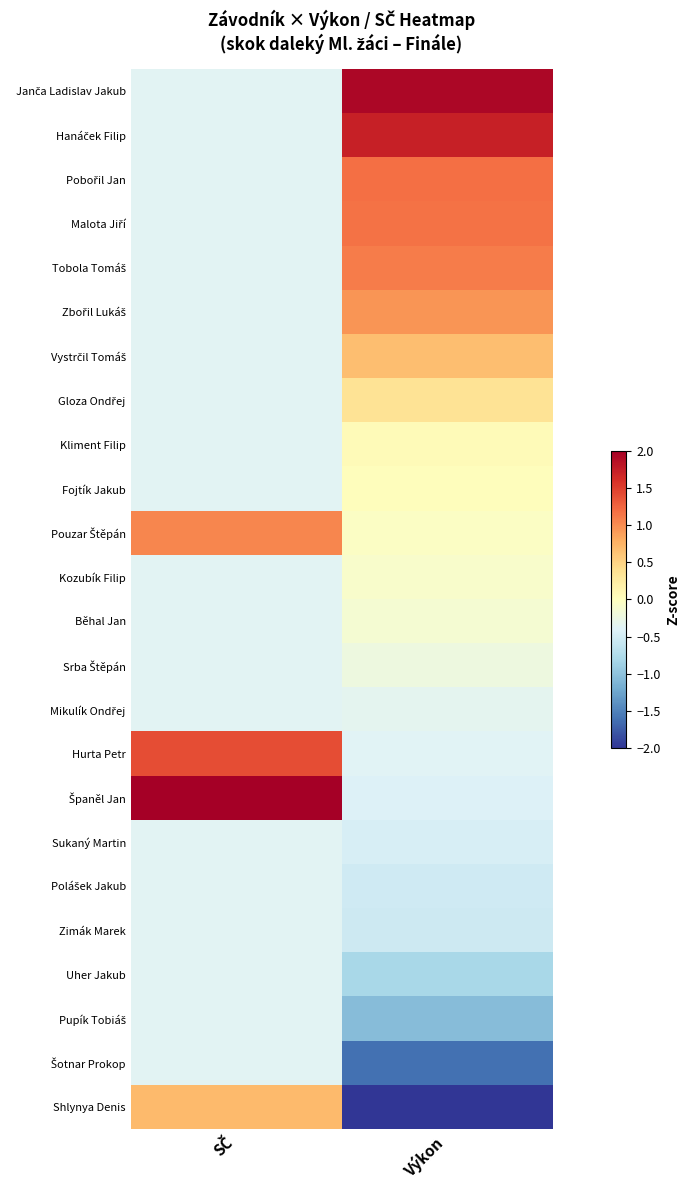

Which series has the largest total across all categories?

Španěl Jan